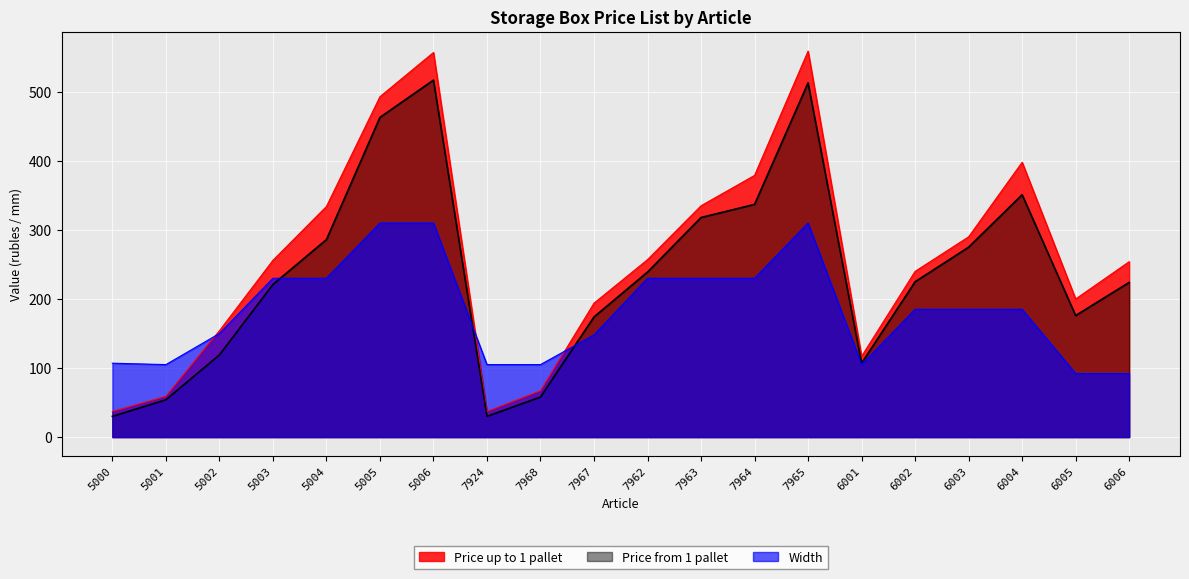

What is the sum of the Price from 1 pallet values at 5001 and 6005?

230